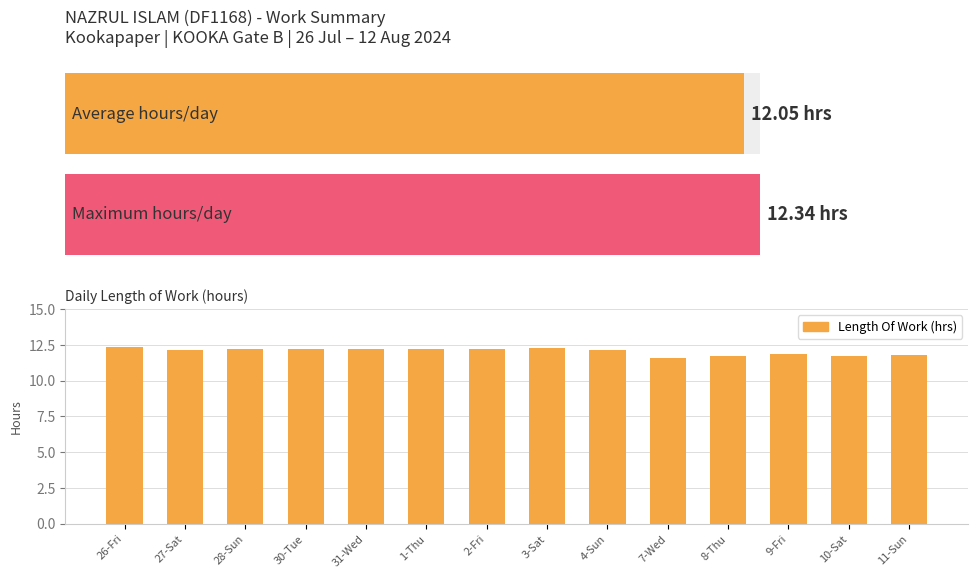

Count the values in the range 11 to 12.

5